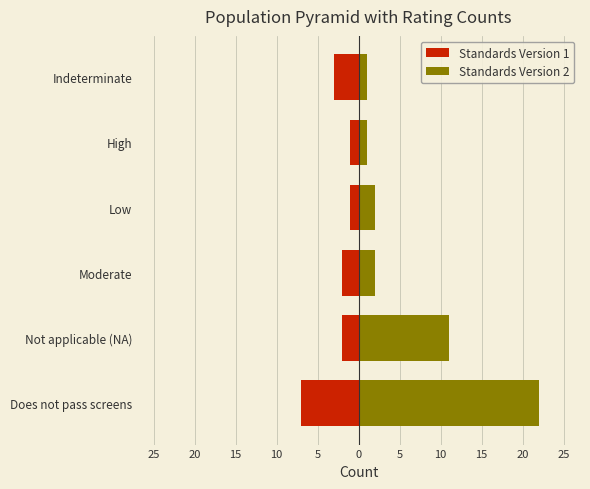

Which series changed the most between Does not pass screens and High?

Standards Version 2